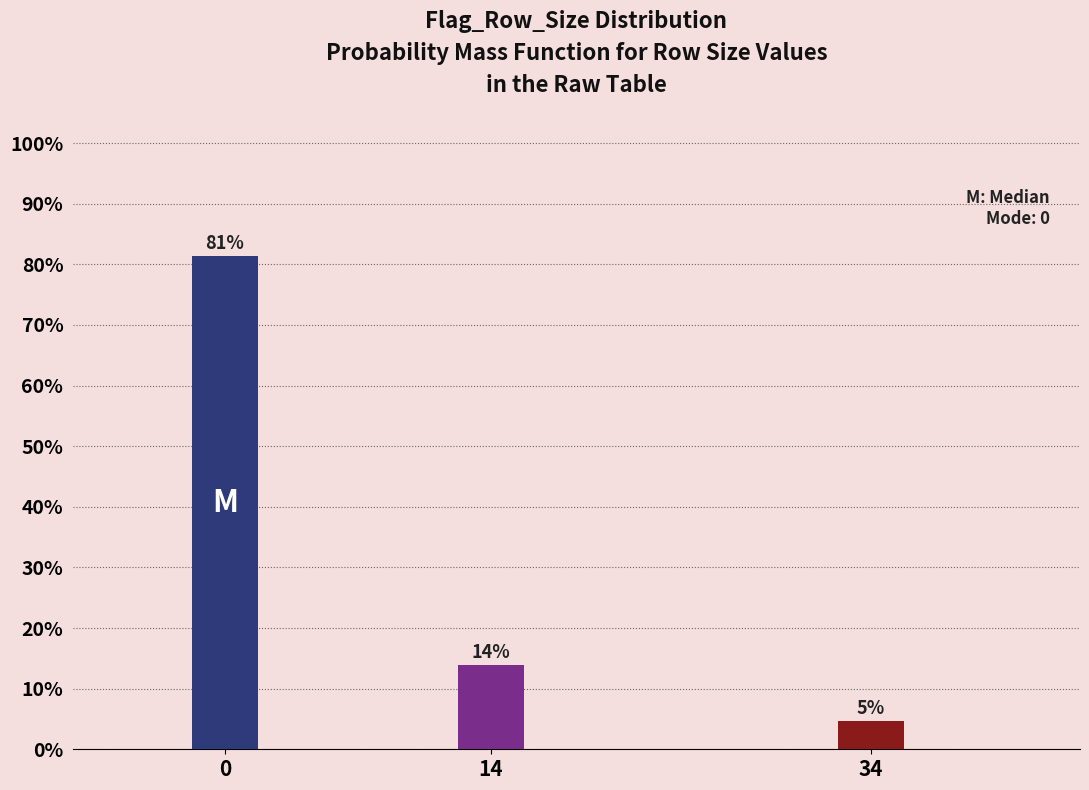

Read the value at 0.

81.4